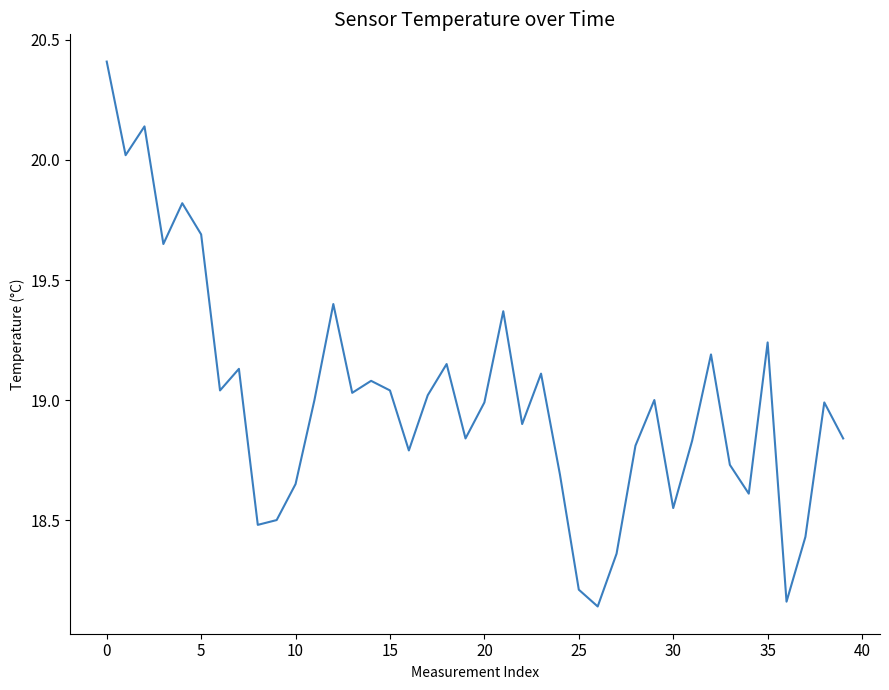

What is the greatest value displayed?

20.4